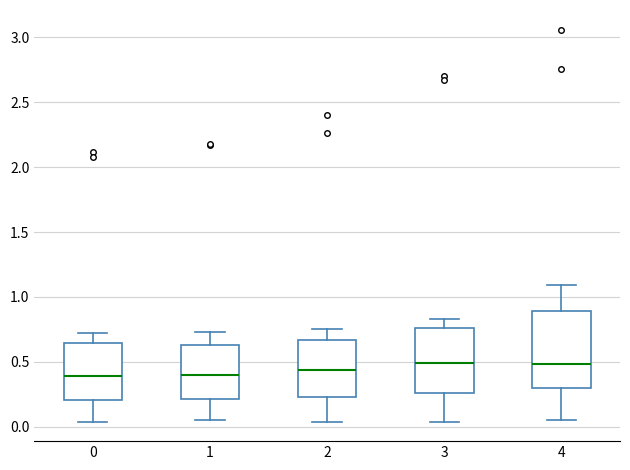

Reading left to right, transcribe this box plot: for each box, give where its median line is, the range the box spans, and where its two whiskers end, as read against the y-axis. The values are not printed on the chart, so give them approximately, as read against the axis.

0: median 0.40, box 0.20 to 0.65, whiskers 0.05 to 0.70
1: median 0.40, box 0.20 to 0.65, whiskers 0.05 to 0.75
2: median 0.45, box 0.25 to 0.65, whiskers 0.05 to 0.75
3: median 0.50, box 0.25 to 0.75, whiskers 0.05 to 0.85
4: median 0.50, box 0.30 to 0.90, whiskers 0.05 to 1.10